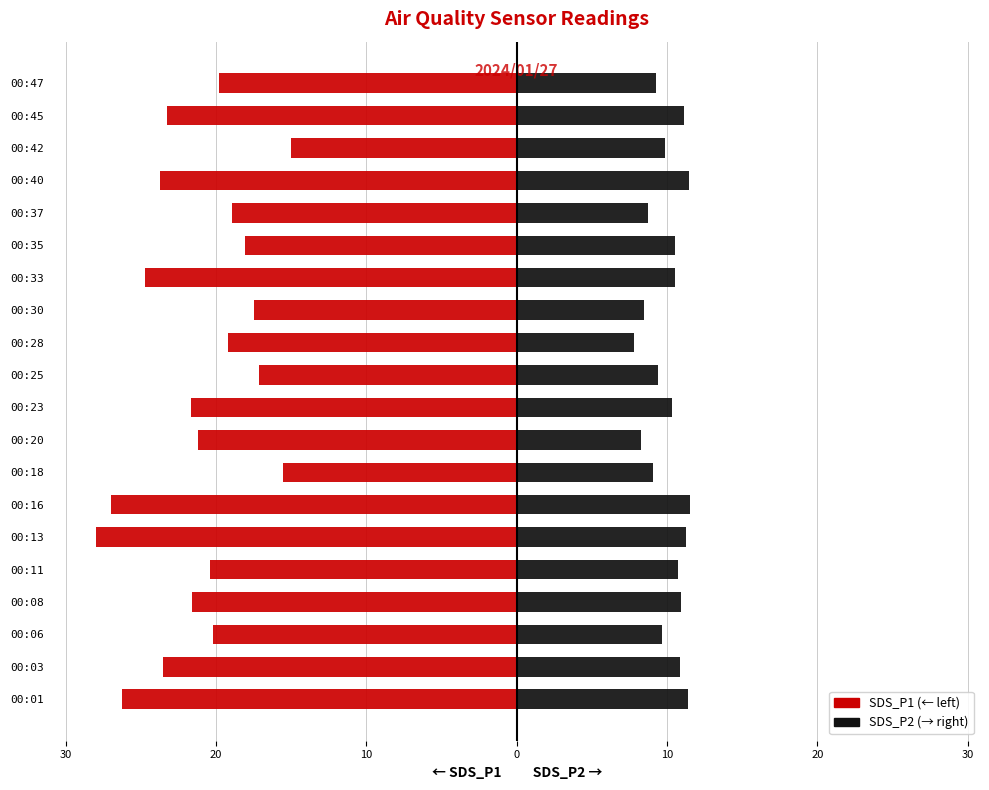

What is the difference between the maximum and minimum values in the SDS_P2 series?

3.8